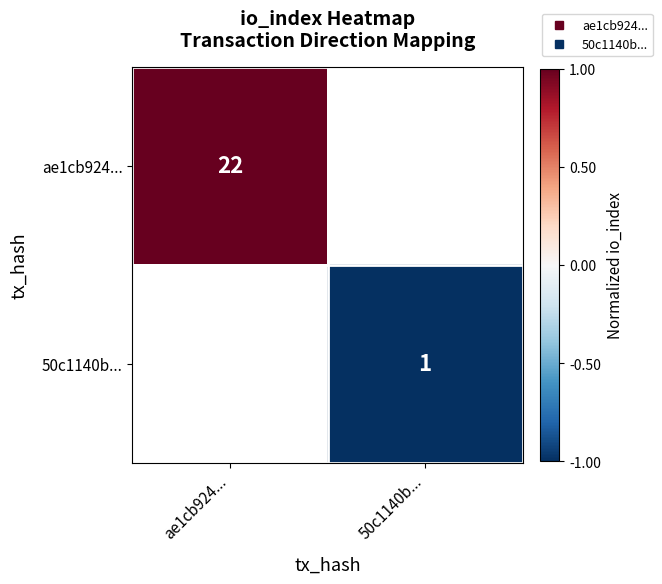

List the series in order of their peak value, highest first.

ae1cb924..., 50c1140b...